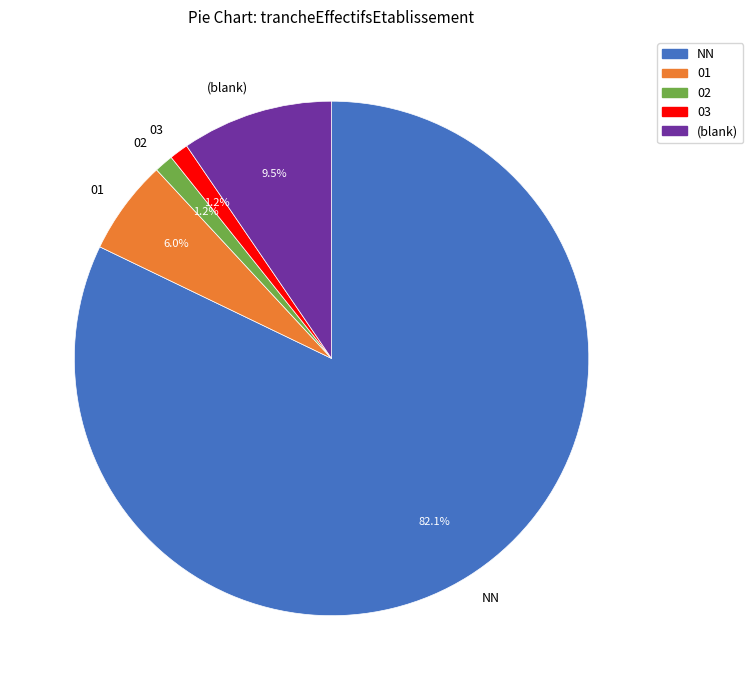

To the nearest percent, what percentage of the pie is NN?

82%